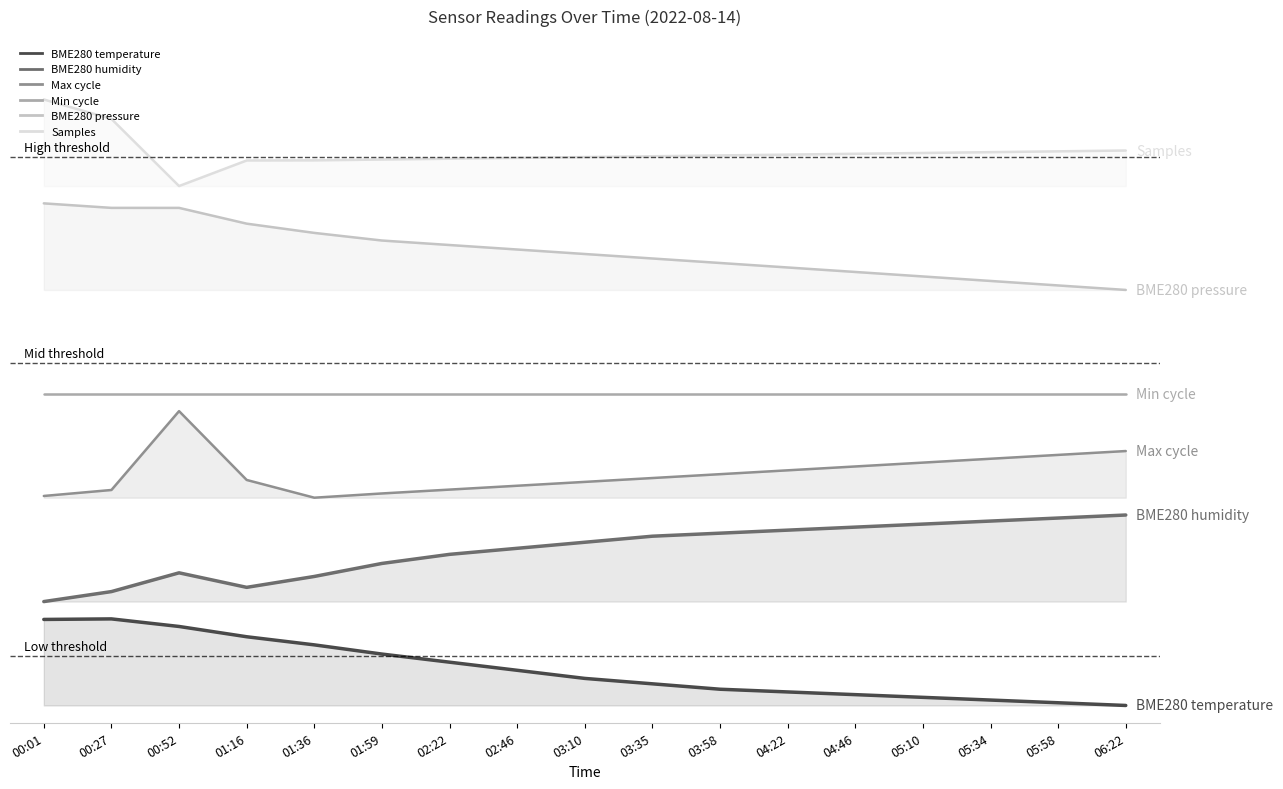

True or false: Max_cycle and BME280_pressure intersect in this chart.

False